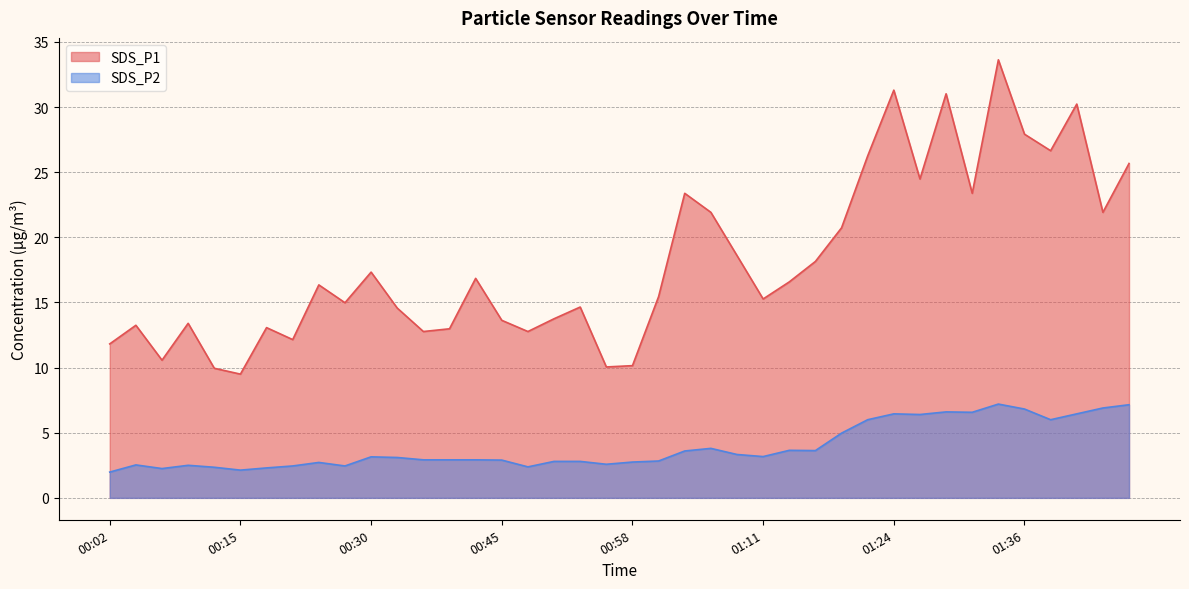

True or false: SDS_P1 and SDS_P2 intersect in this chart.

False